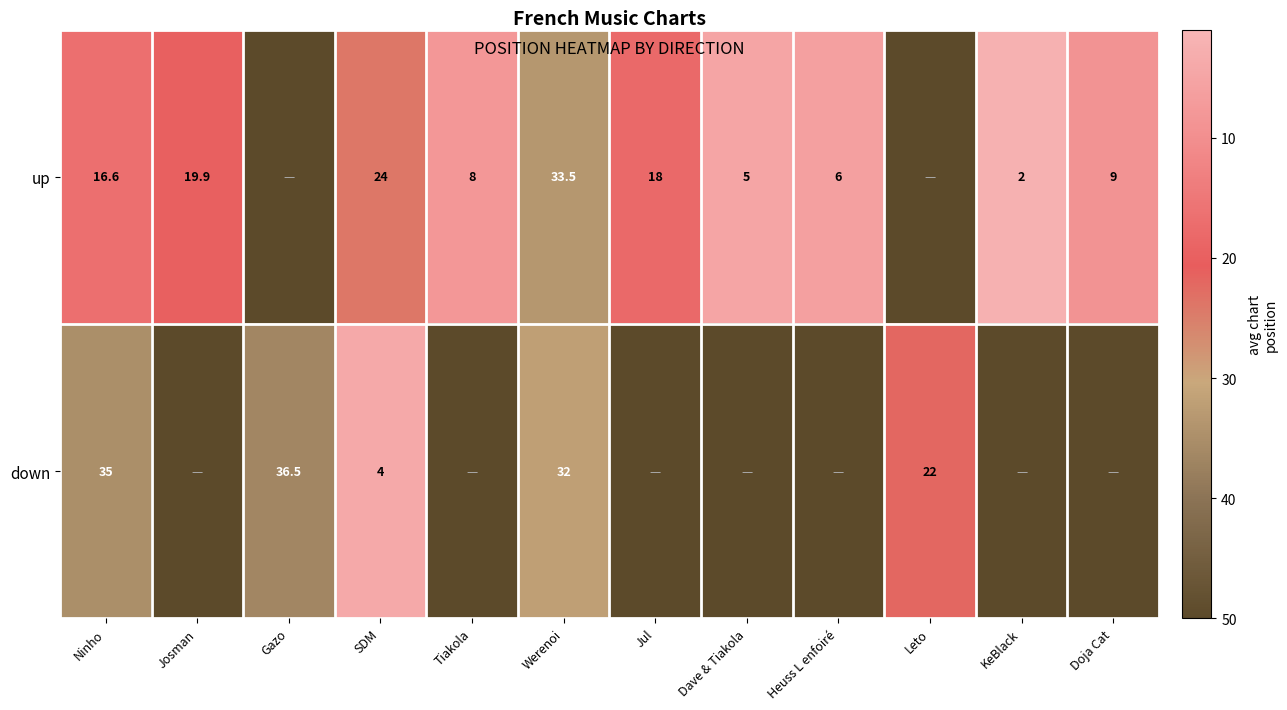

At Ninho, list the series in order from smallest to largest.

up, down